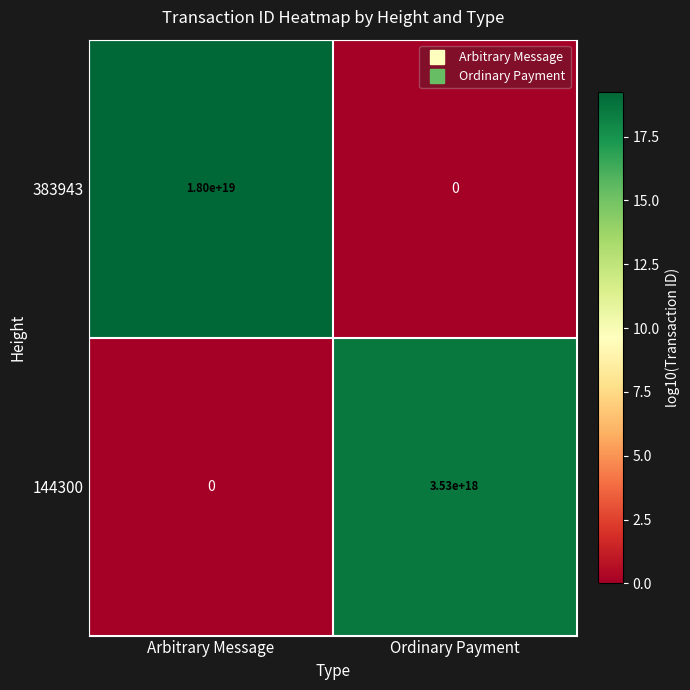

Which series has the largest total across all categories?

383943